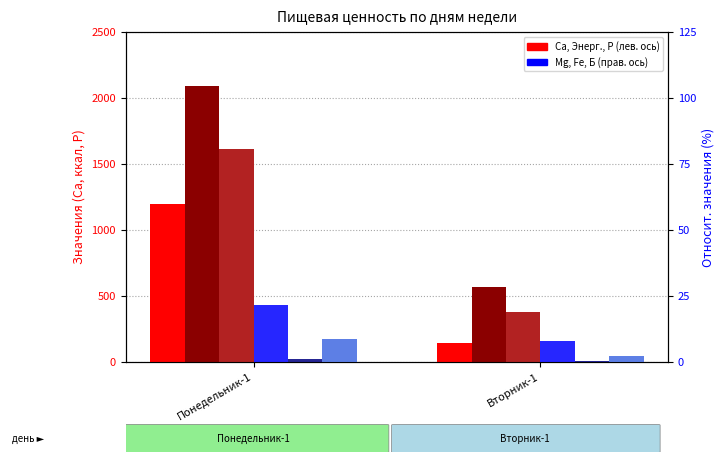

At which label does Энерг. ценность first exceed 2092?

Понедельник-1